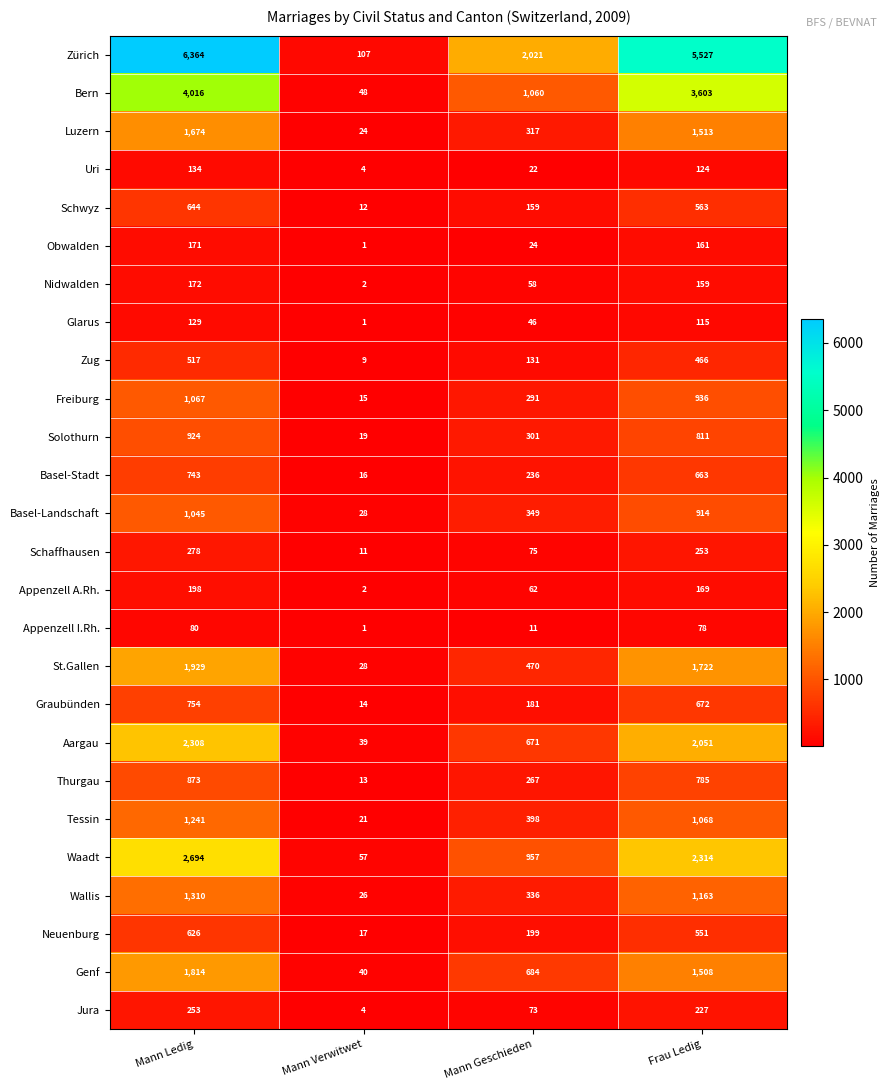

What is the spread (max minus min) of values at Mann Geschieden?

2010